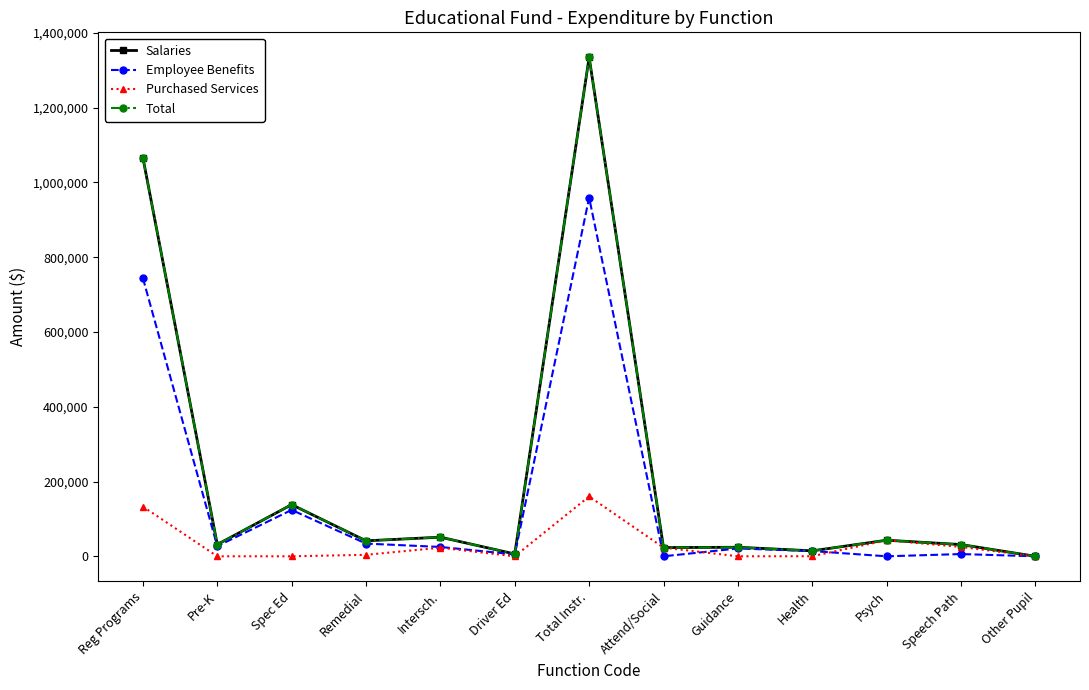

Is it true that Employee Benefits equals 13538 at Remedial?

False